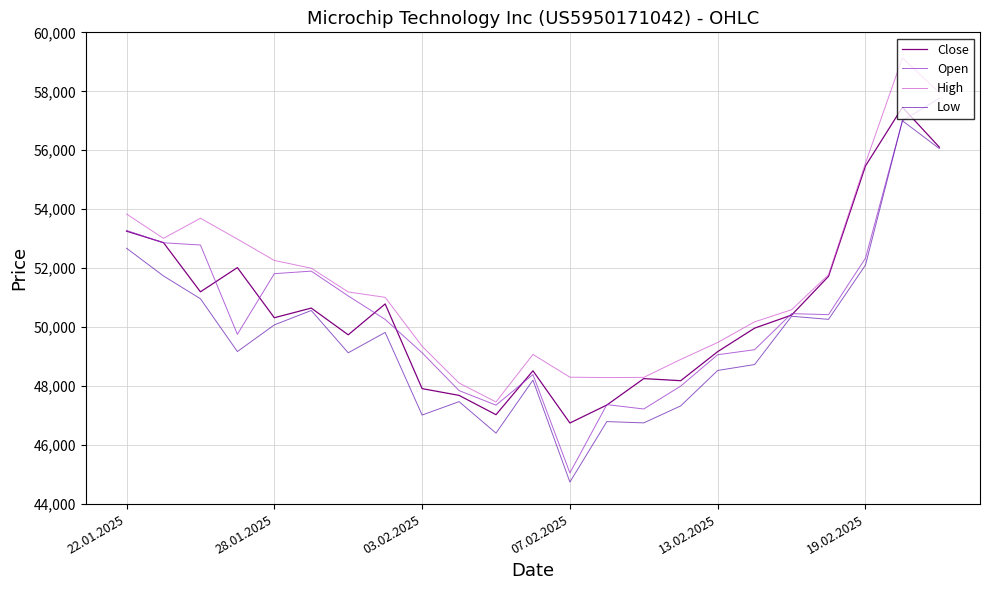

Which series has the largest total across all categories?

High